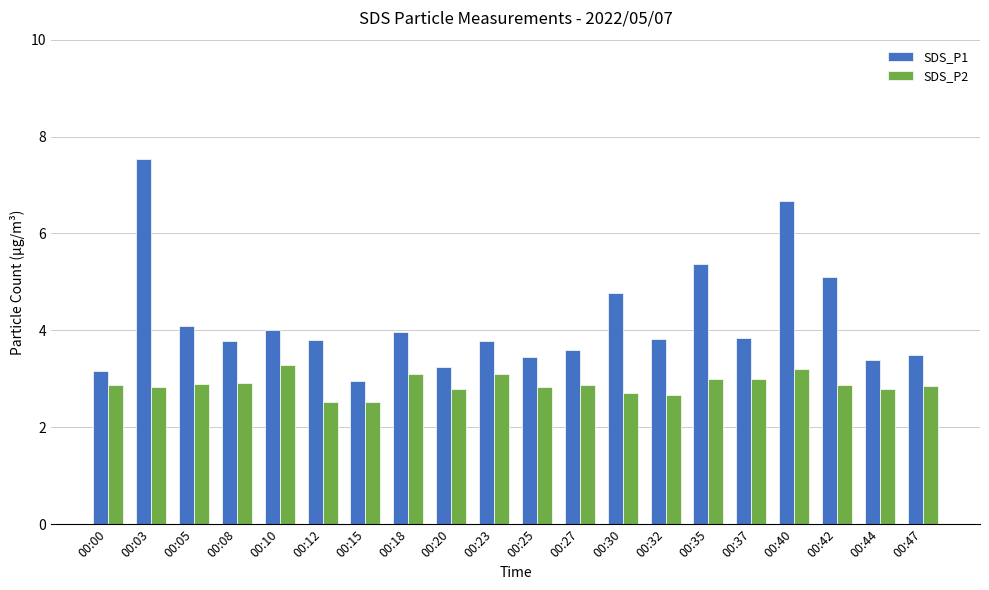

What is the sum of the SDS_P1 values at 00:20 and 00:25?

6.7